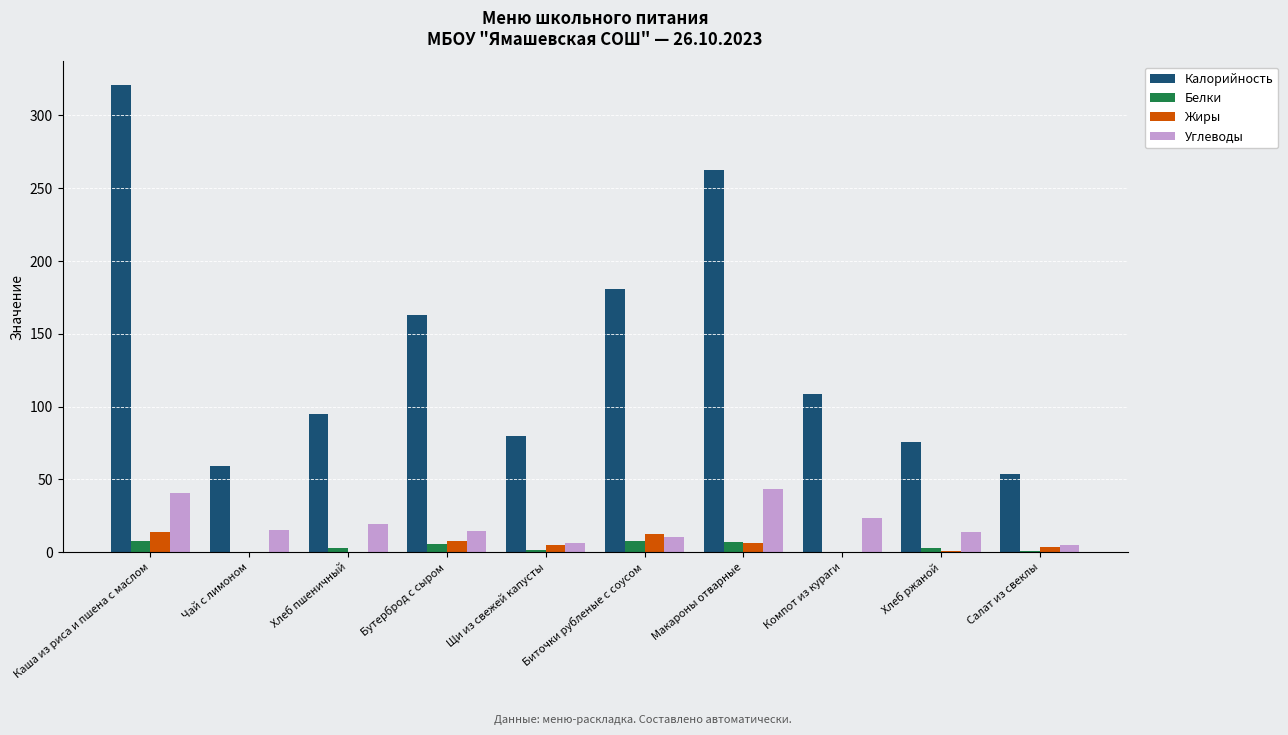

Which series has the largest range (max minus min)?

Калорийность